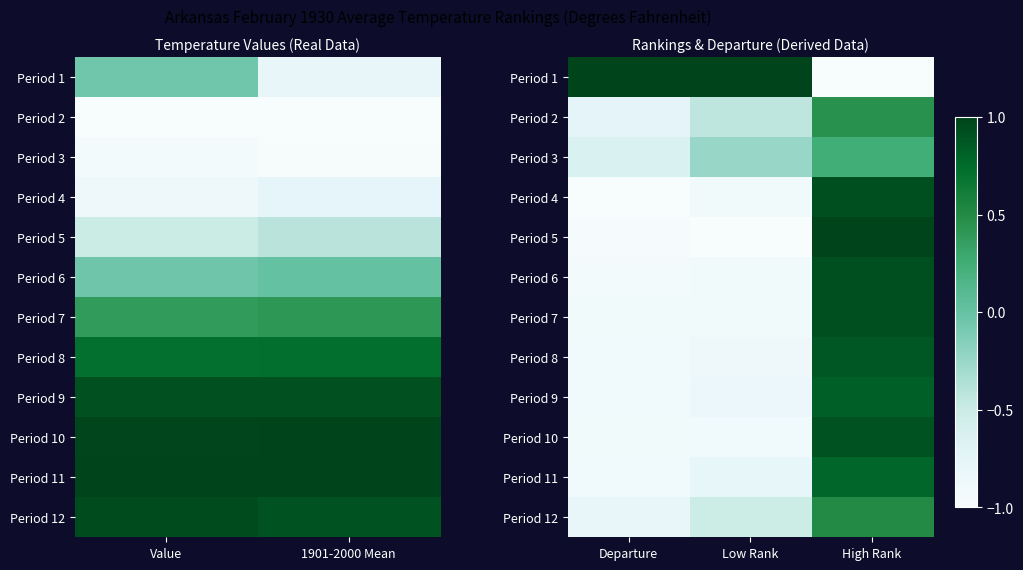

Is it true that Period 7 equals 1.3 at High Rank?

False